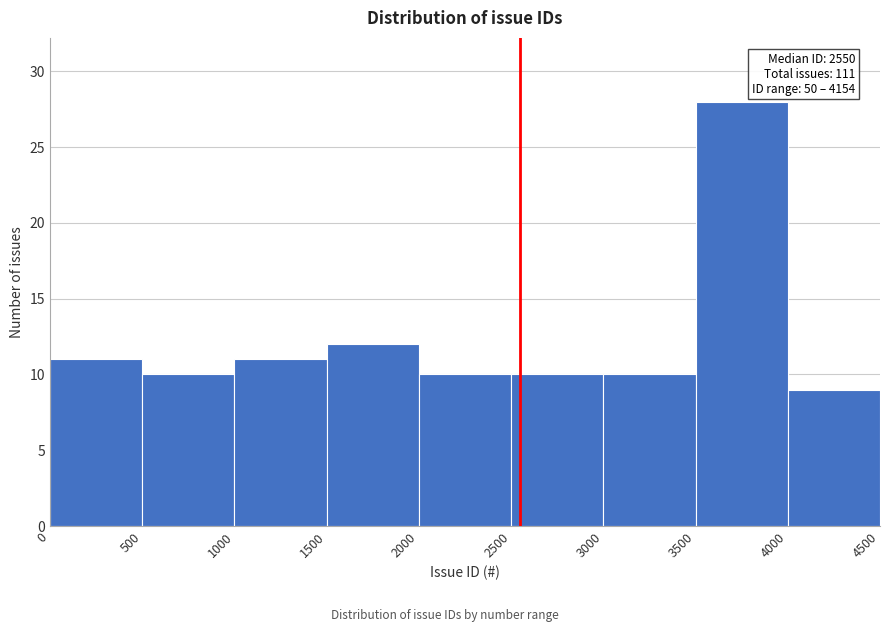

Over which range of the x-axis is the bar tallest?

3500 to 4000